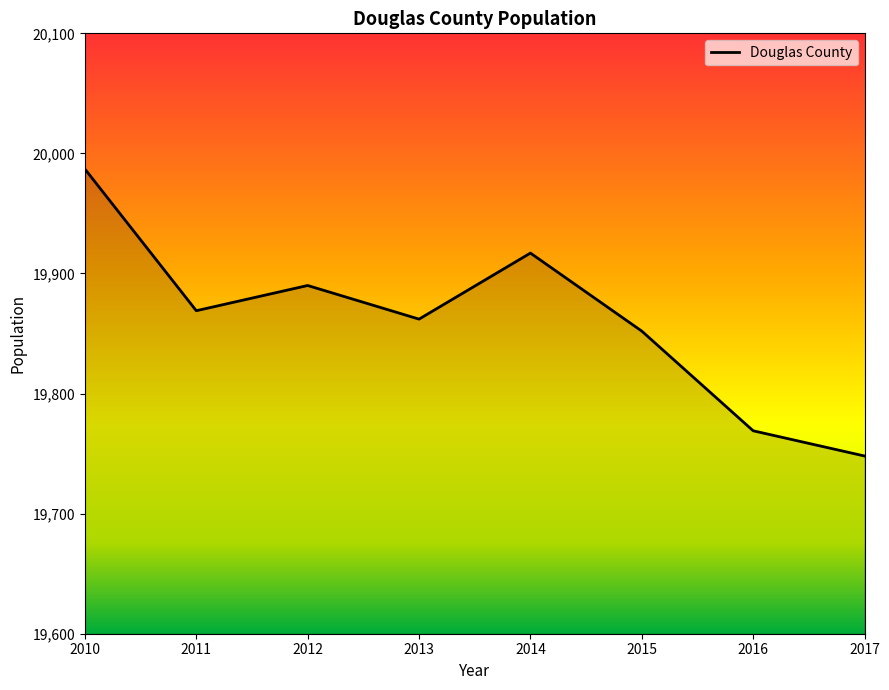

At which category does the data reach its first local valley?

2011